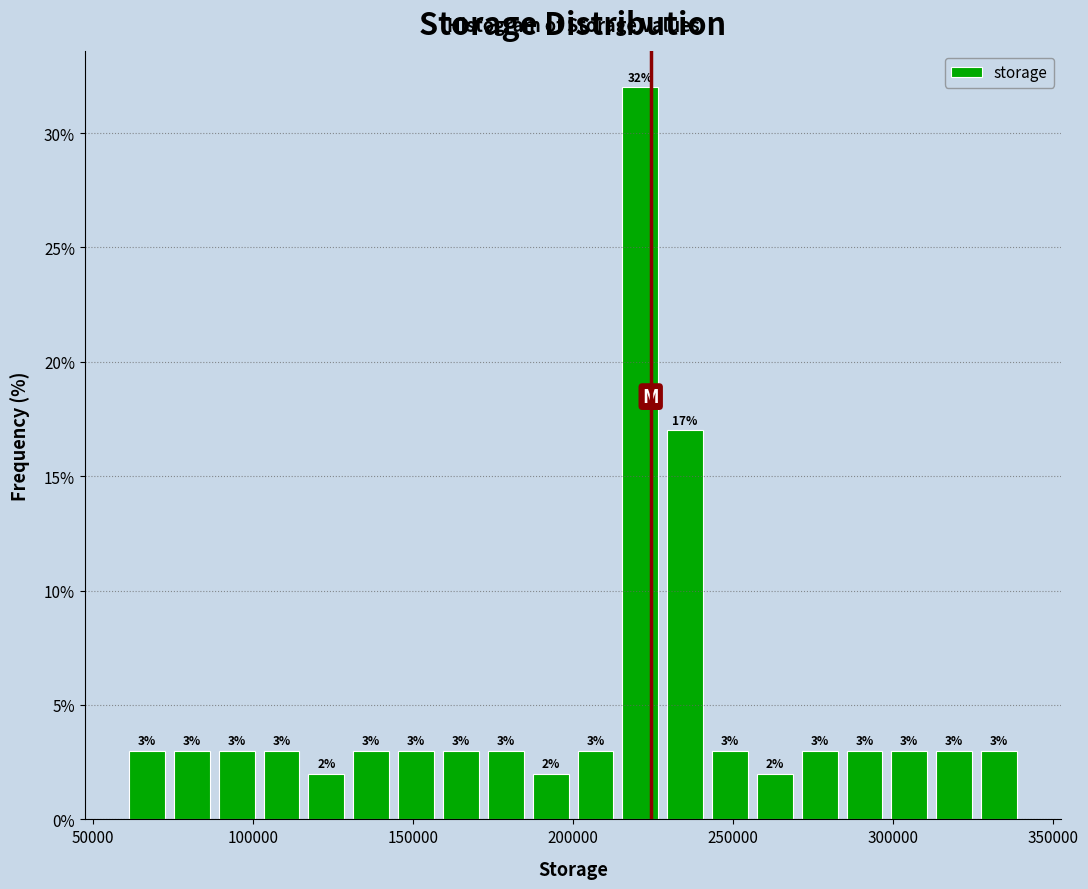

Around what value on the x-axis is the tallest bar? Give the approximate position of its centre, as read against the axis.

220000